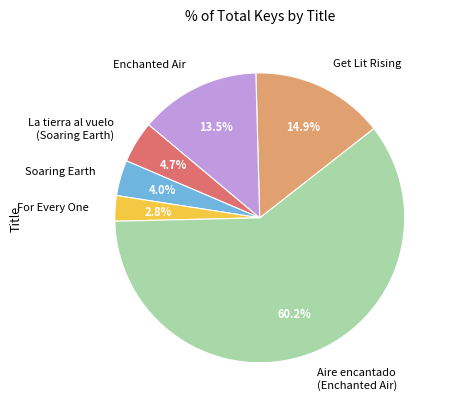

Which slice is the smallest?

For Every One